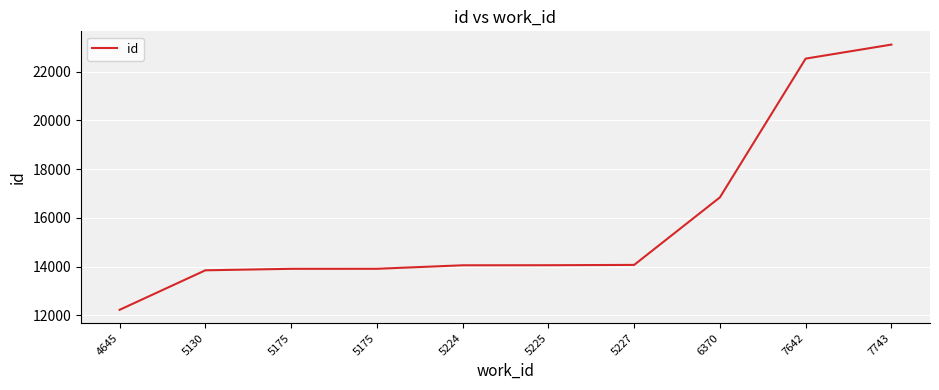

How many lines are shown in the chart?

1